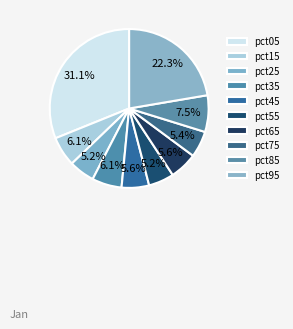

How many slices are in this pie chart?

10